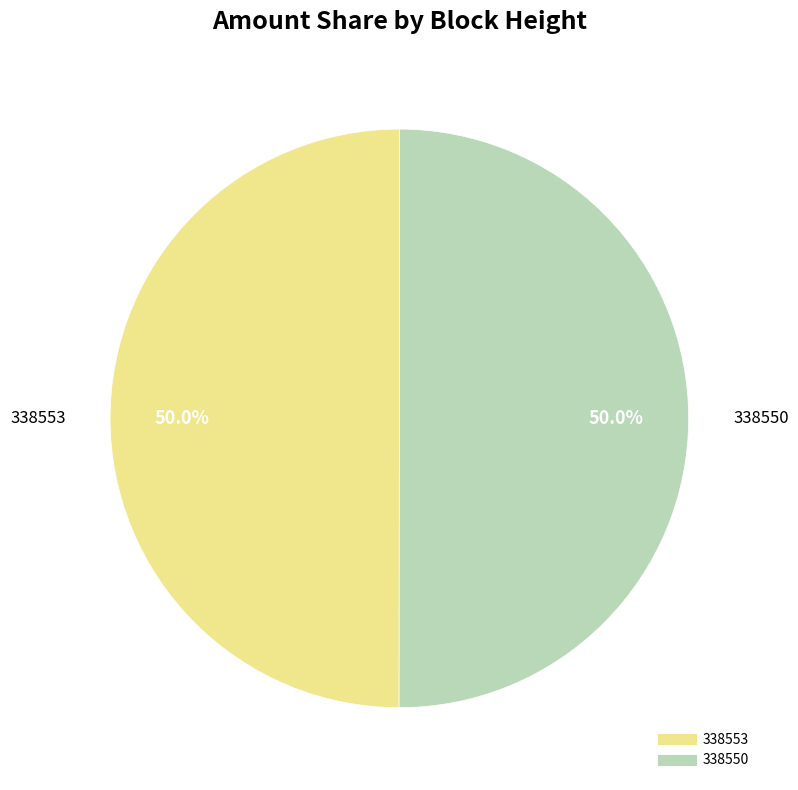

How much of the chart is everything except 338553?

50.0%